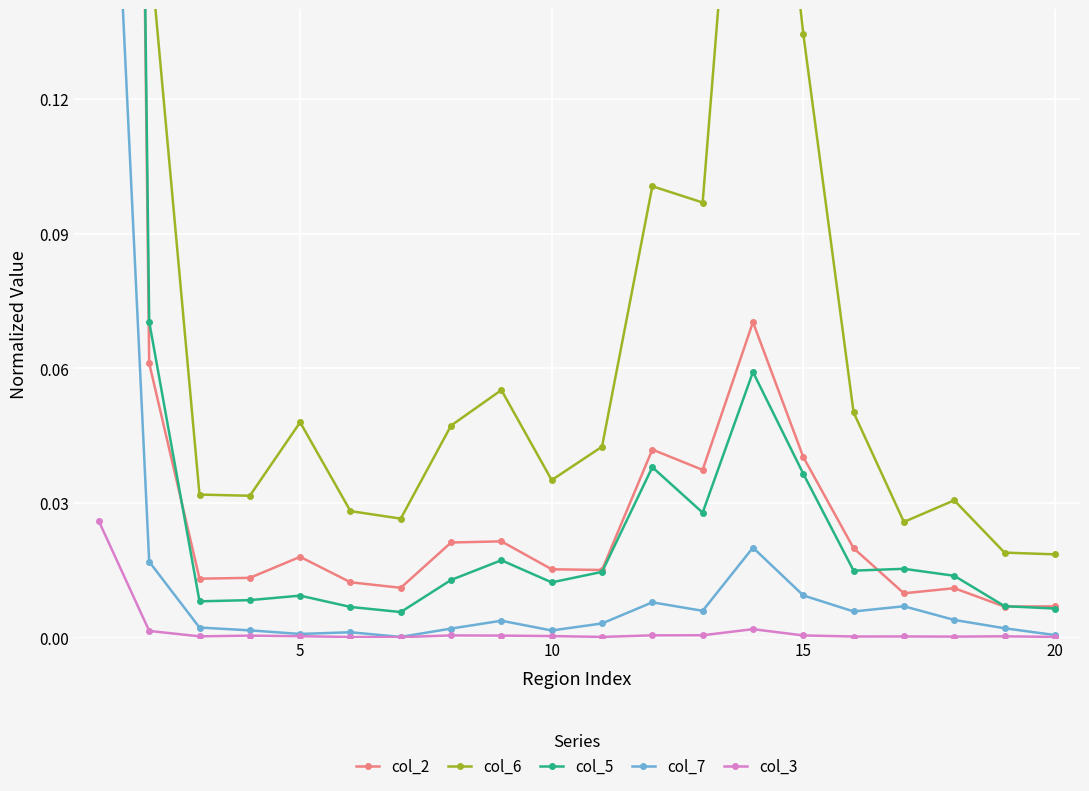

How many interior local peaks does the col_6 series have?

5